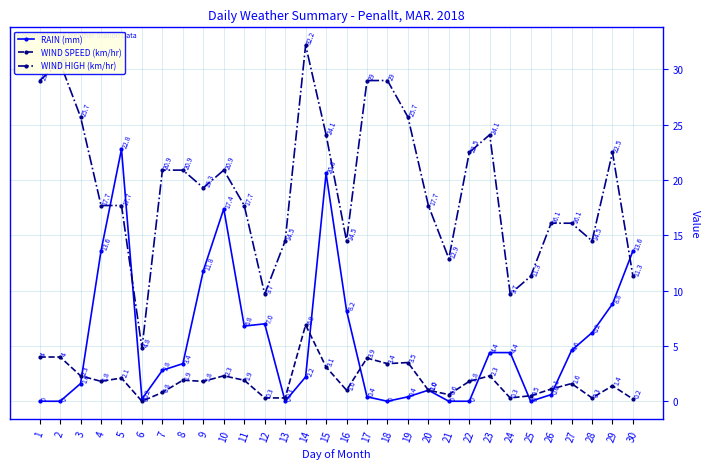

Rank the series by their maximum value, from highest to lowest.

WIND HIGH (km/hr), RAIN (mm), WIND SPEED (km/hr)